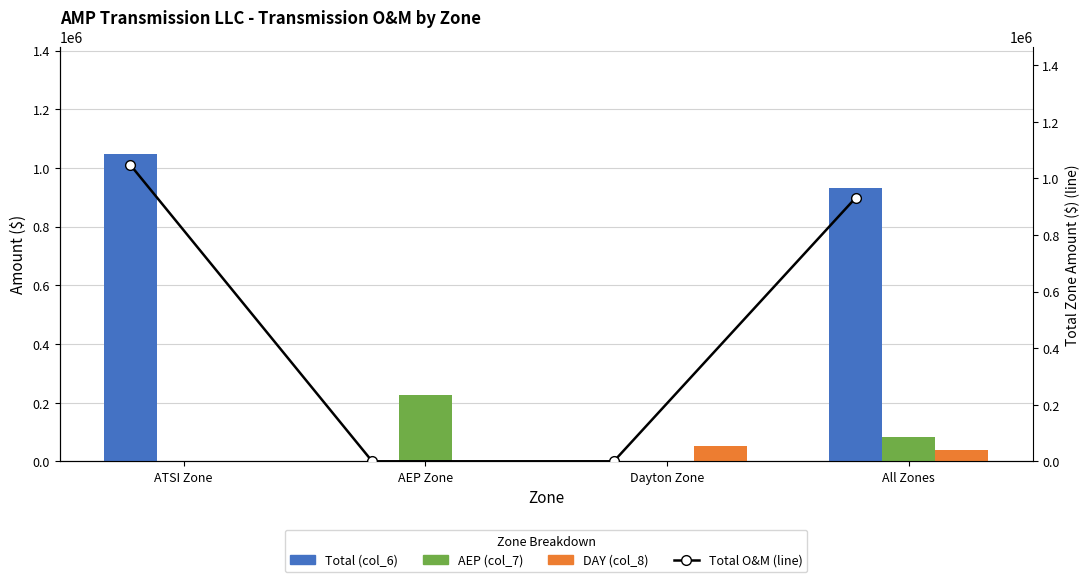

What is the difference between the maximum and minimum values in the Total (col_6) series?

1047044.4